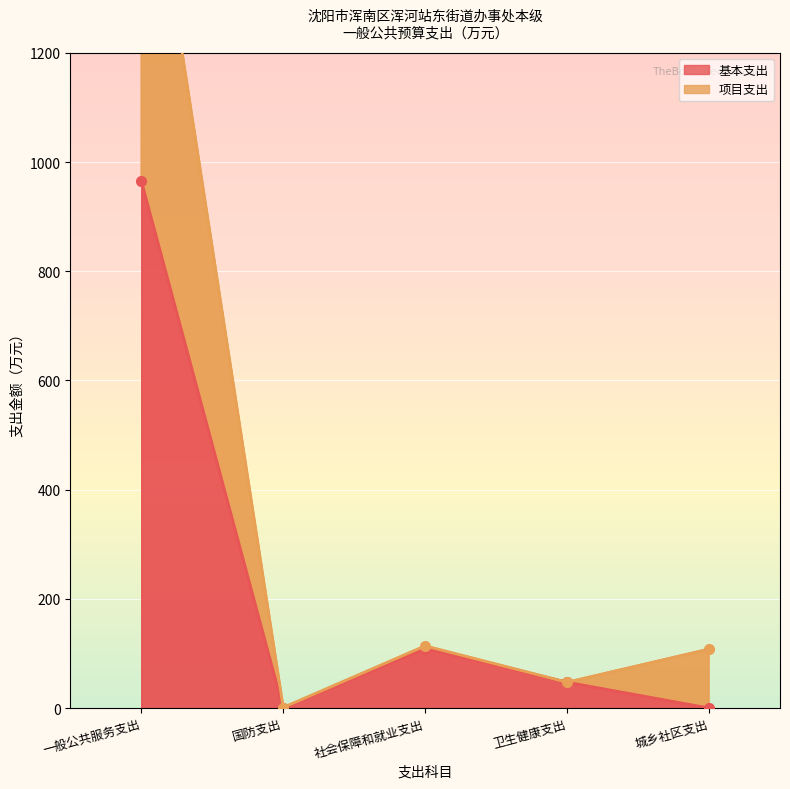

True or false: 项目支出 has more than 1 interior local peaks.

False